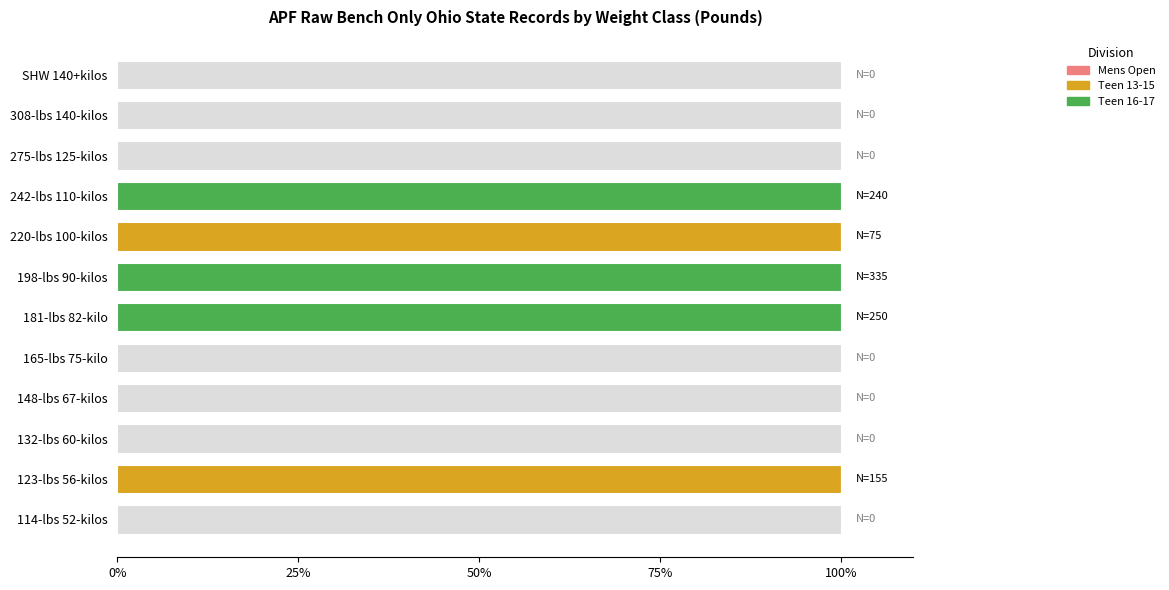

List the series in order of their overall mean, lowest first.

Mens Open, Teen 13-15, Teen 16-17